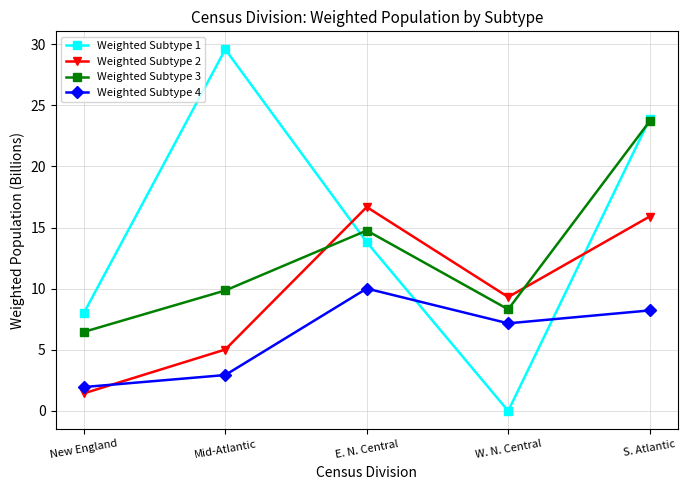

What position from the left is Mid-Atlantic?

2